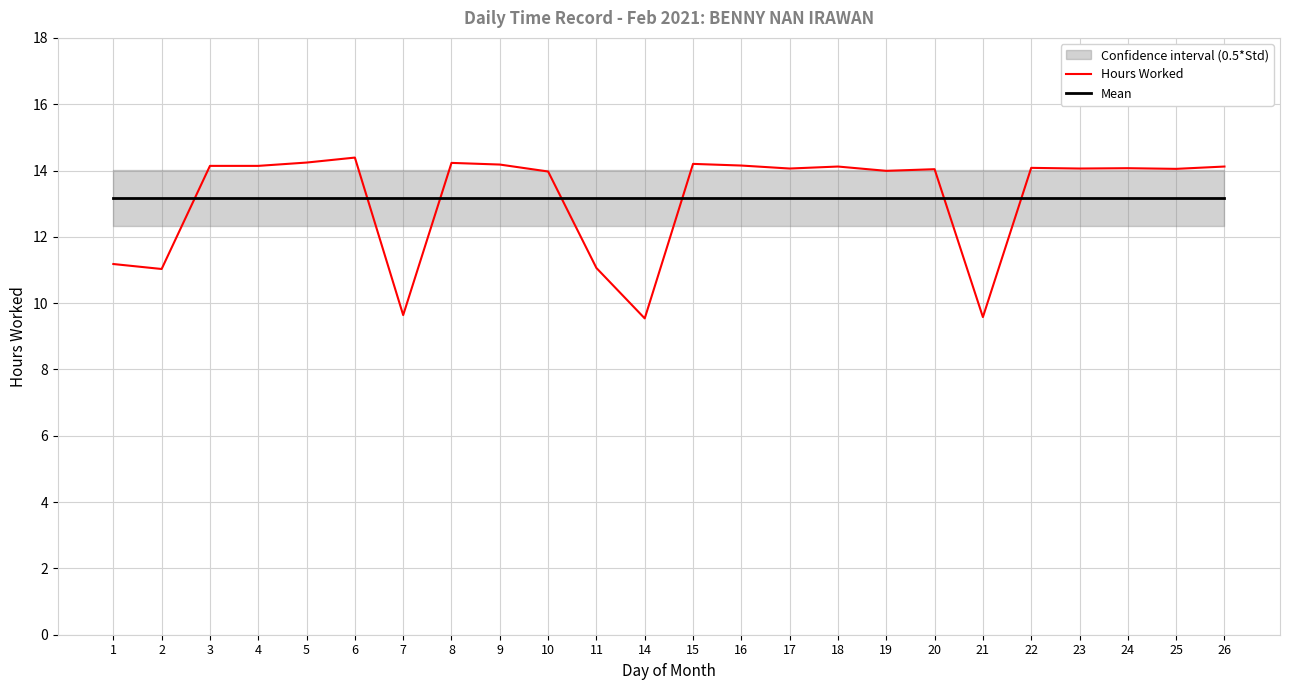

In Hours Worked, how many points are lower than both neighbors (excluding endpoints)?

8